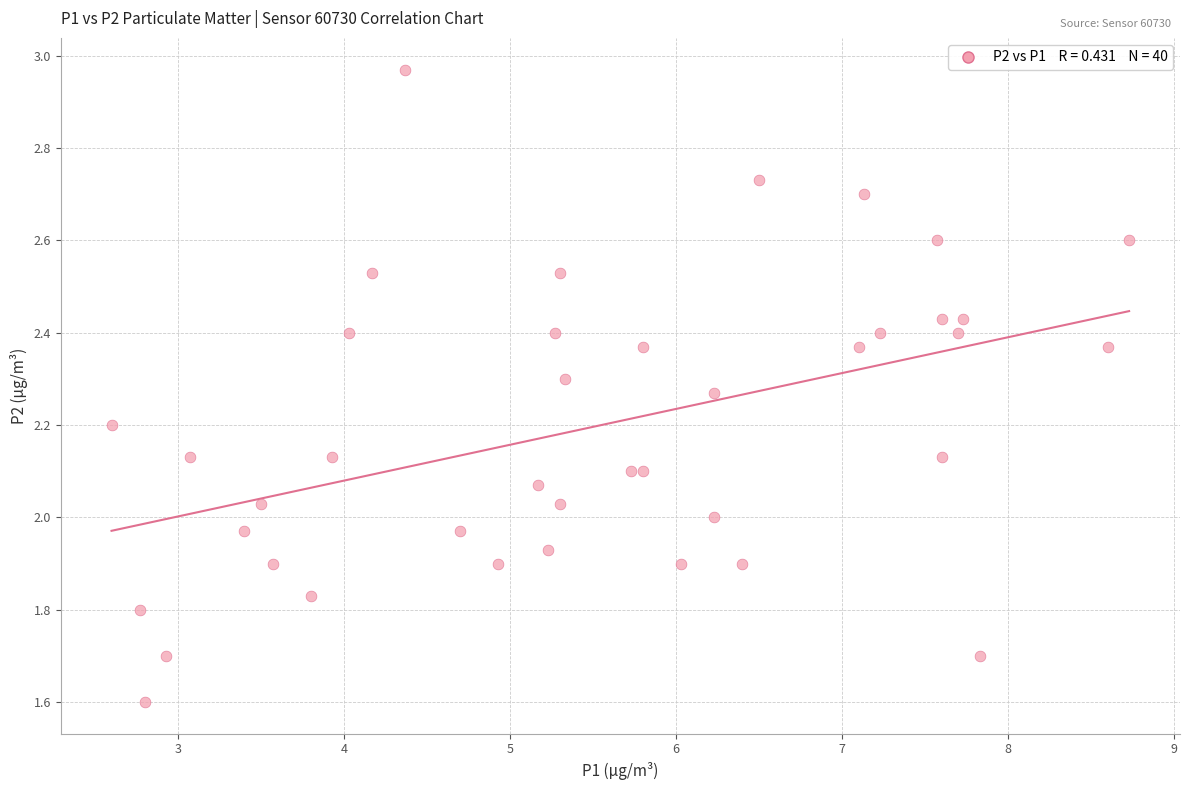

What is the range of X values (max minus min)?

6.1